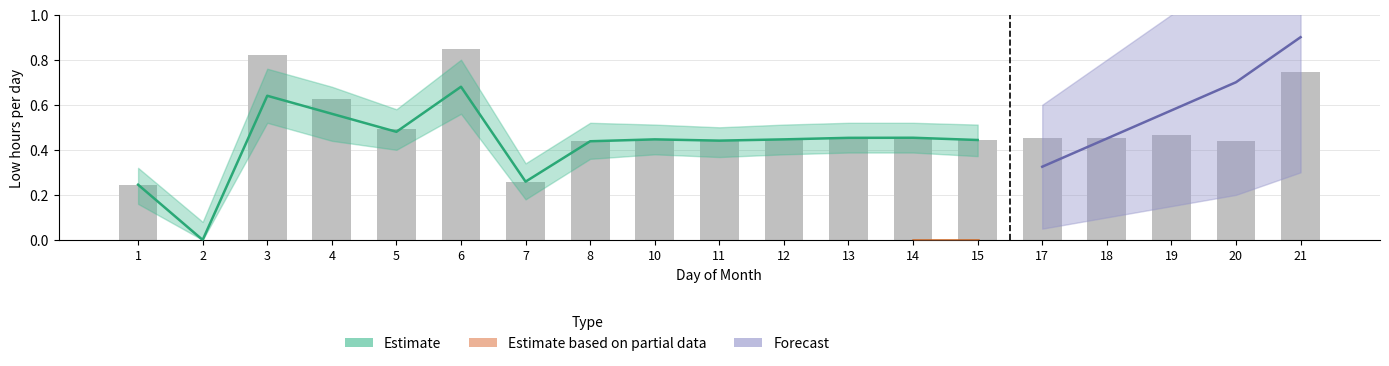

Does the chart contain any negative values?

No